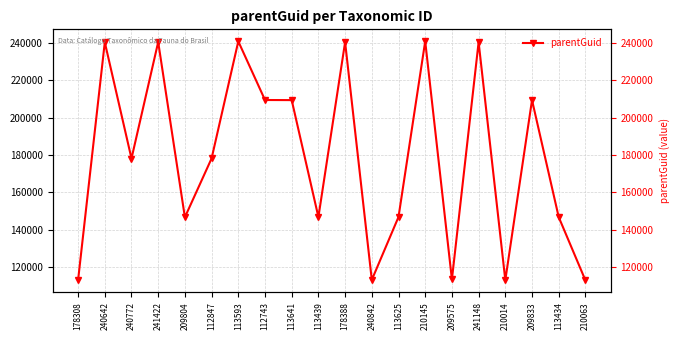

Which category has the lowest value across all series?

210063